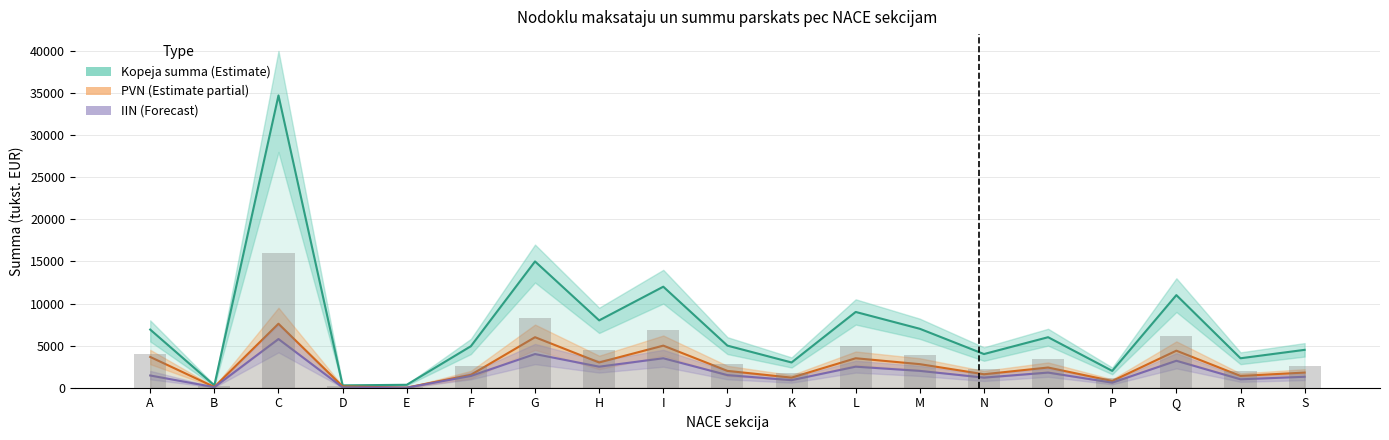

What is the maximum value for Videja vertiba?

16034.2